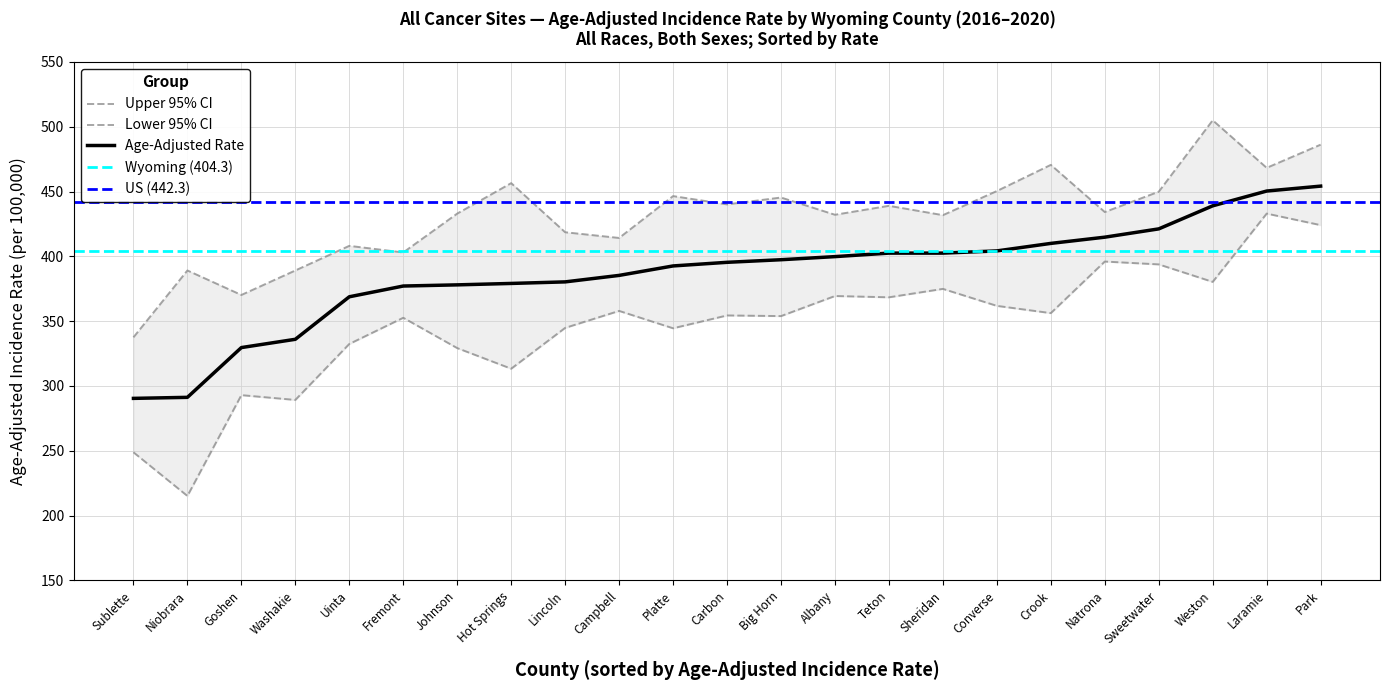

What is the difference between the second highest and second lowest values in the Age-Adjusted Rate series?

159.2